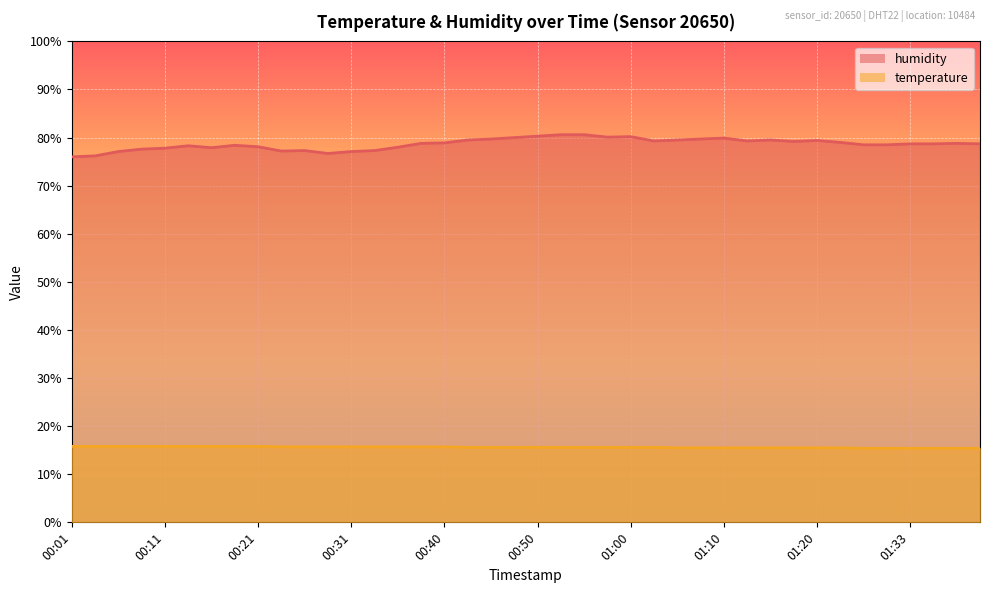

What is the approximate value of temperature at 01:00?

15.6